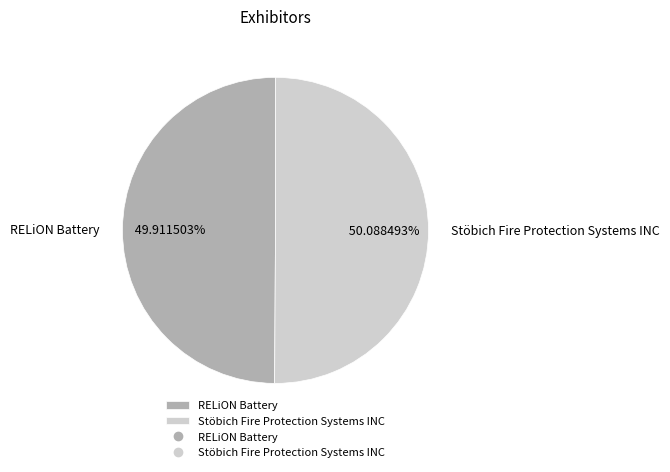

Is it true that Stöbich Fire Protection Systems INC is 56% of the pie?

False